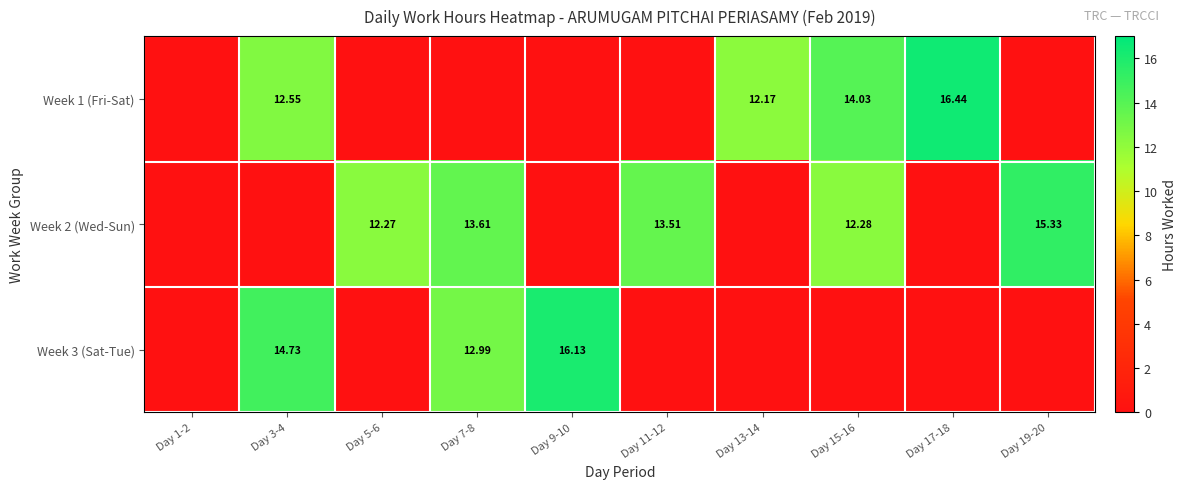

Is the value of Week 1 (Fri-Sat) at Day 17-18 greater than the value of Week 3 (Sat-Tue) at Day 3-4?

Yes